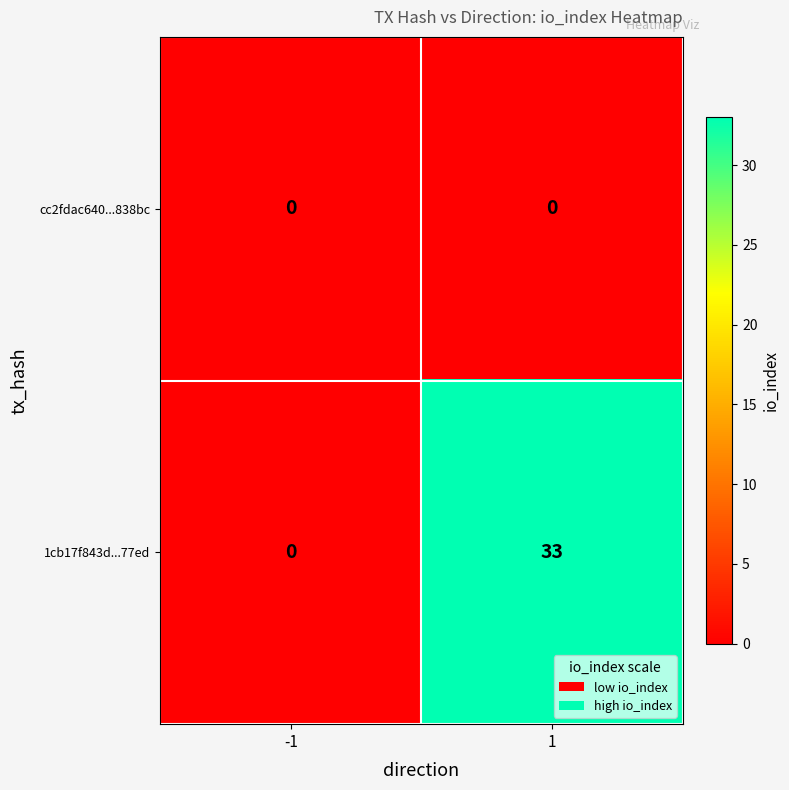

What is the sum of the 1cb17f843d...77ed values at 1 and -1?

33